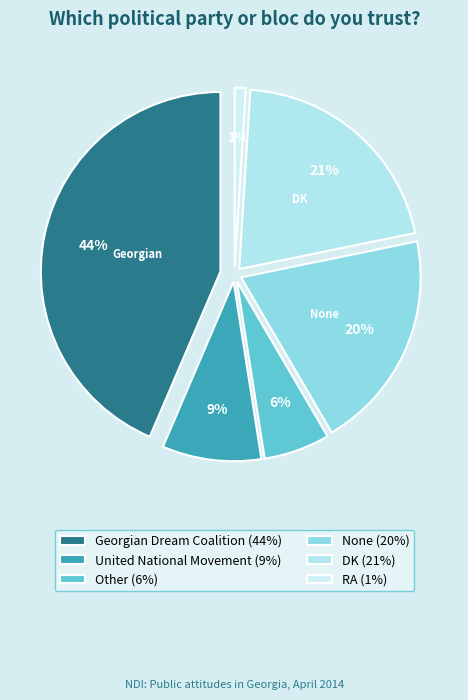

Is the sum of DK and None greater than half?

No